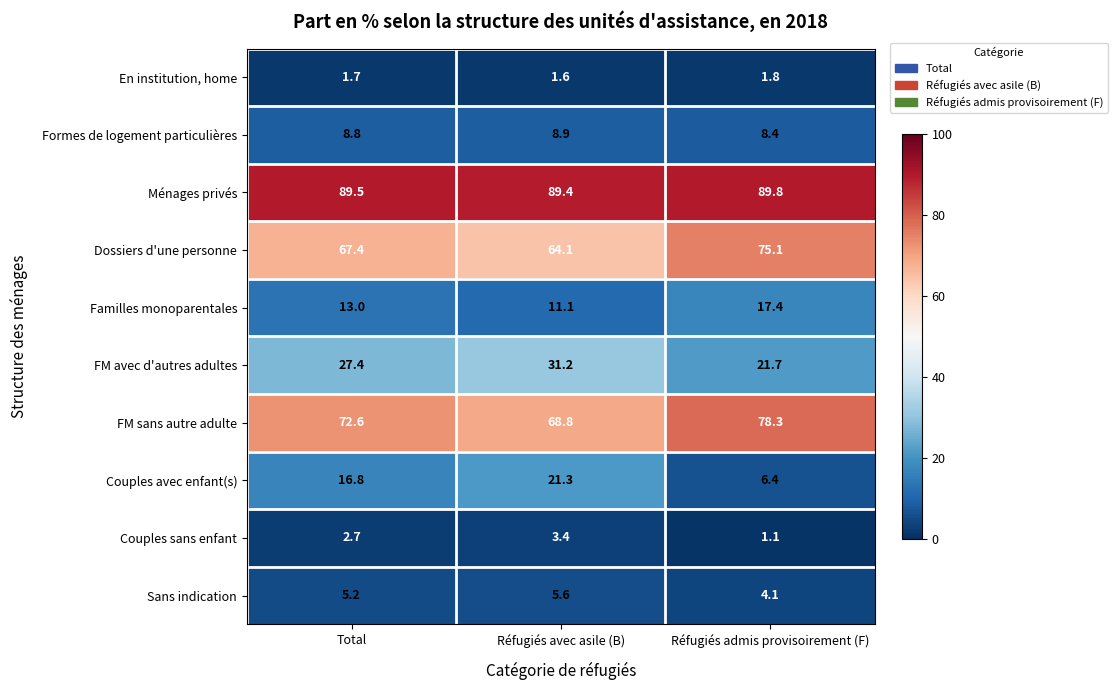

What is the total value across all series at Réfugiés admis provisoirement (F)?

304.1